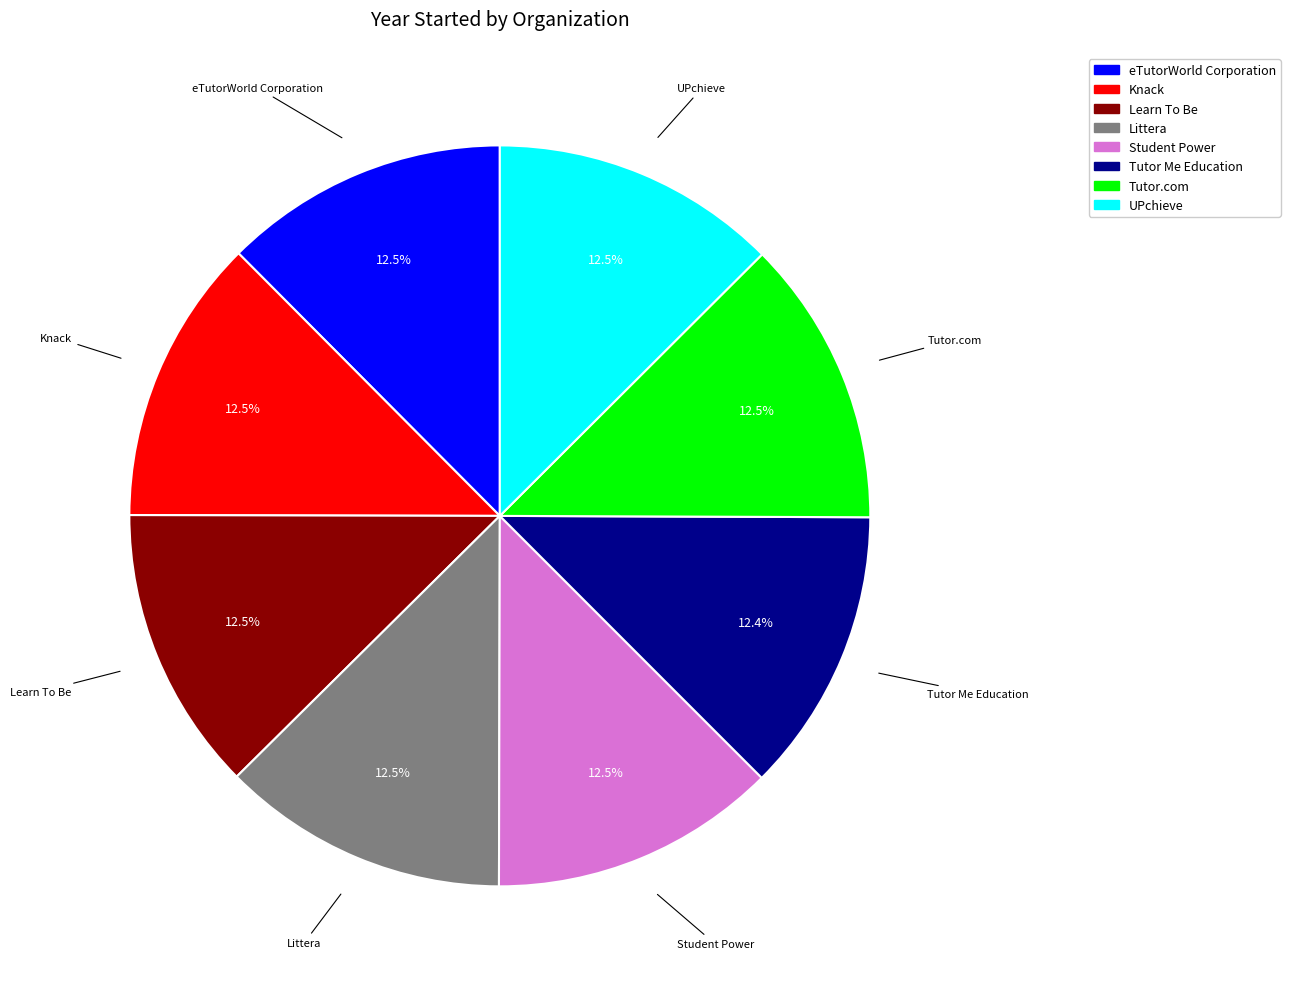

What is the ratio of the value at Littera to the value at Tutor Me Education?

1.0